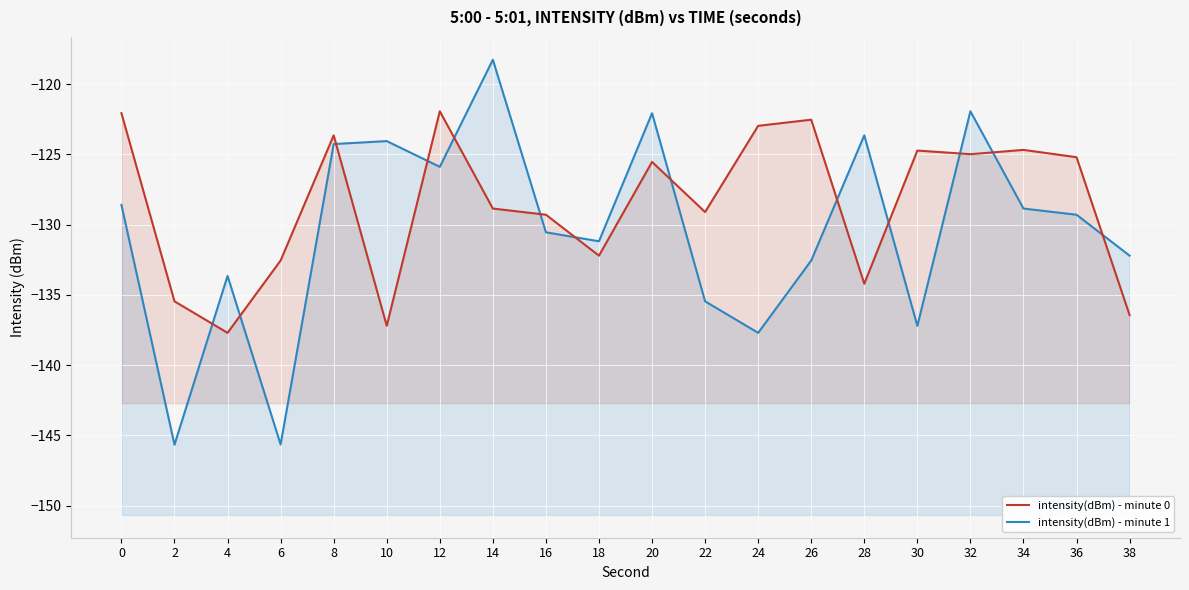

The value of intensity(dBm) - minute 0 at 12 is -59.3. True or false?

False